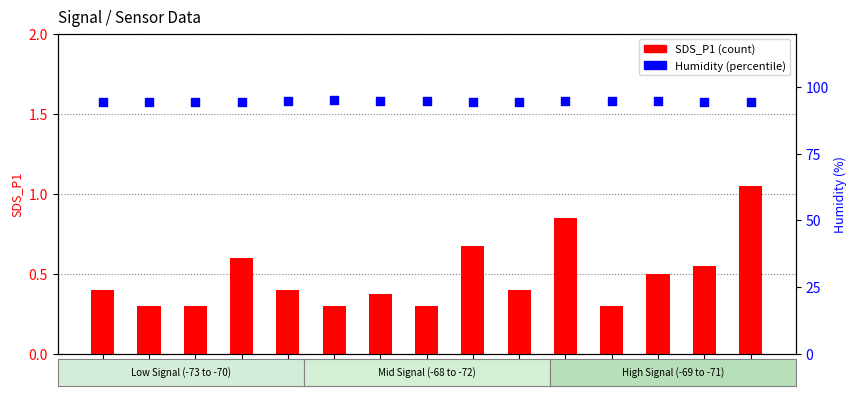

What are all the series names shown in the legend?

SDS_P1, Humidity